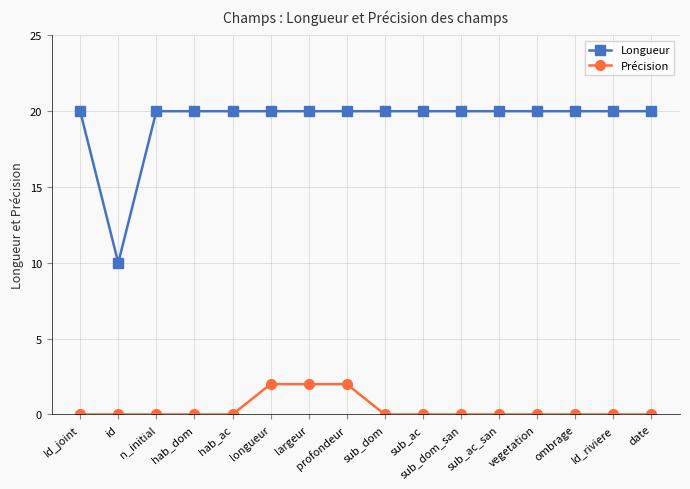

Where is the first local minimum for Longueur?

id